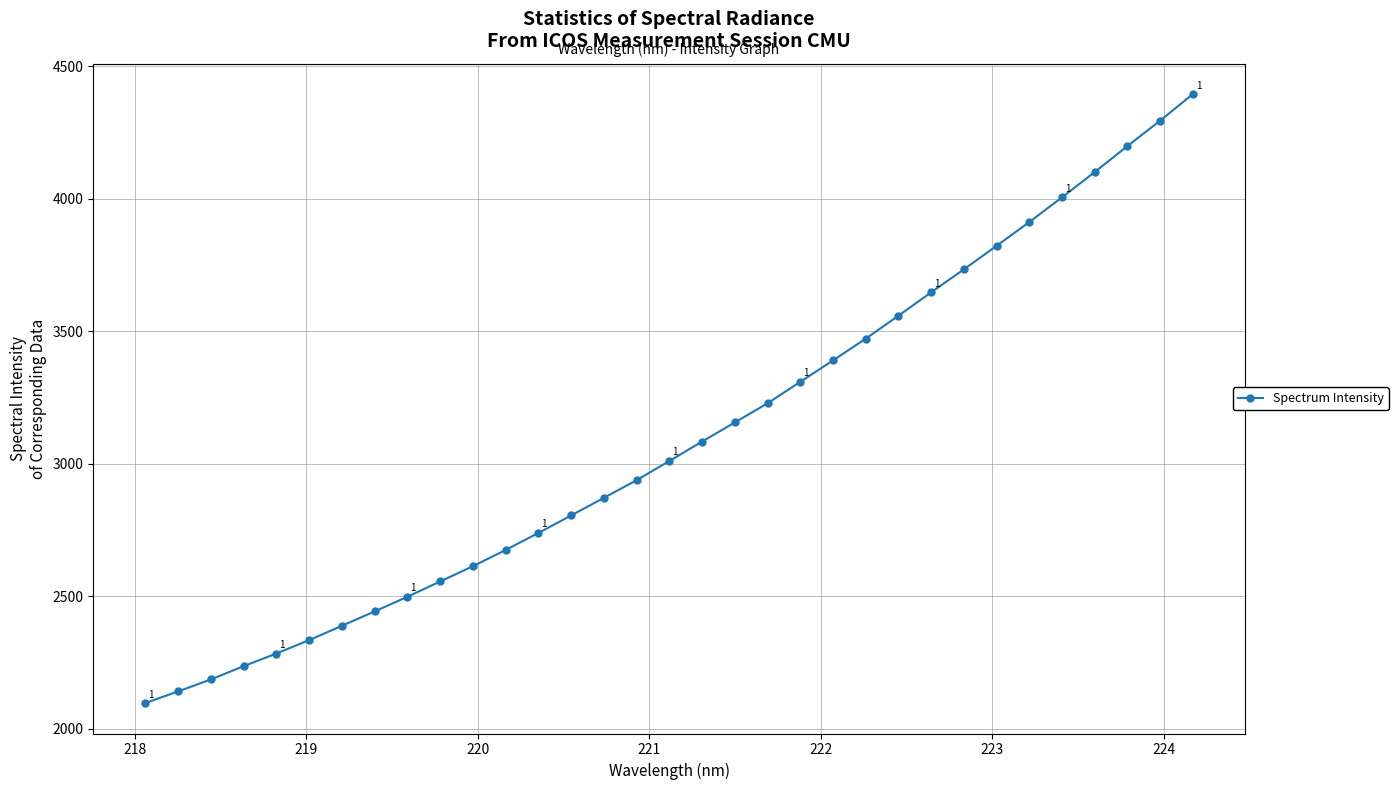

What is the greatest value displayed?

4395.2